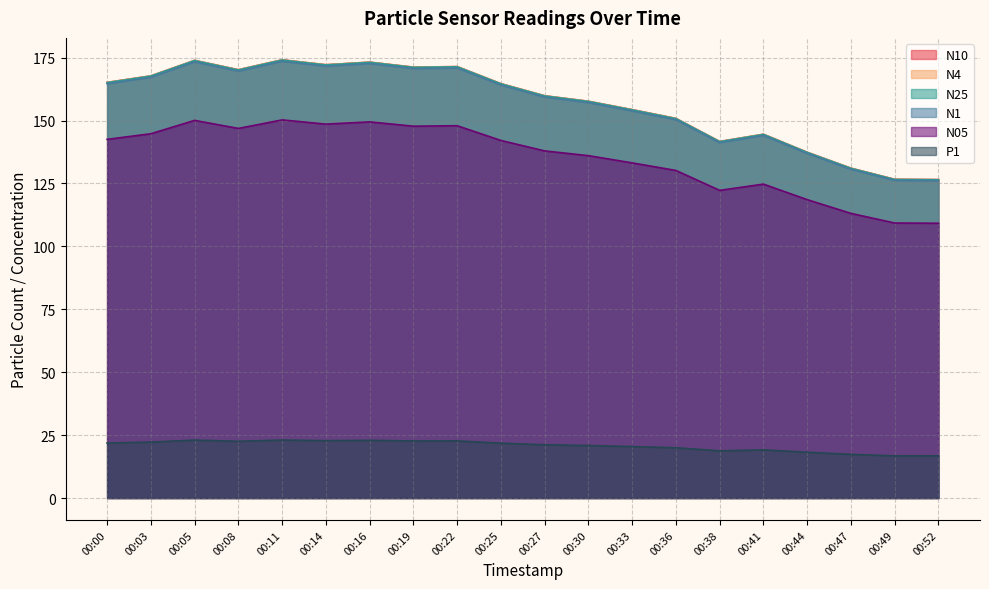

What are all the series names shown in the legend?

N10, N4, N25, N1, N05, P1